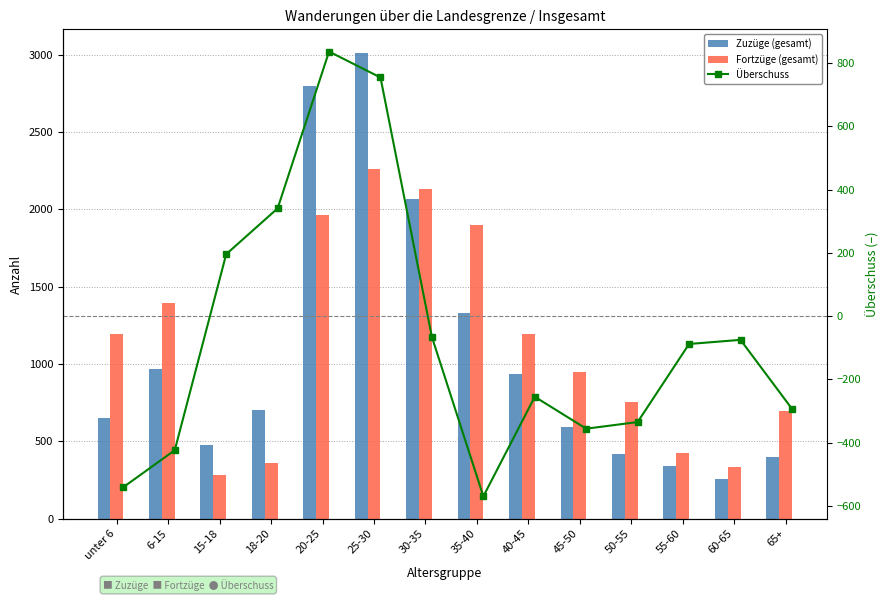

What is the label of the 9th bar from the right?

25-30